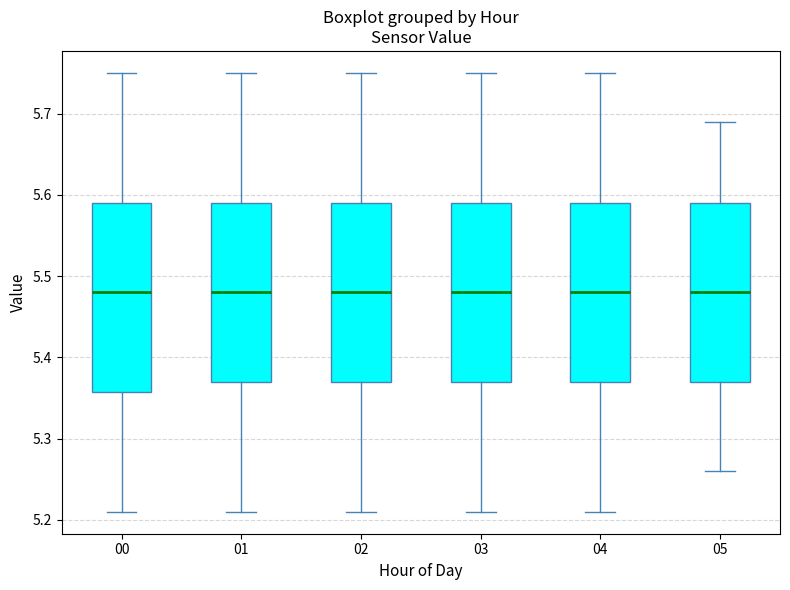

Which box is the tallest, from its lower edge to its upper edge?

00